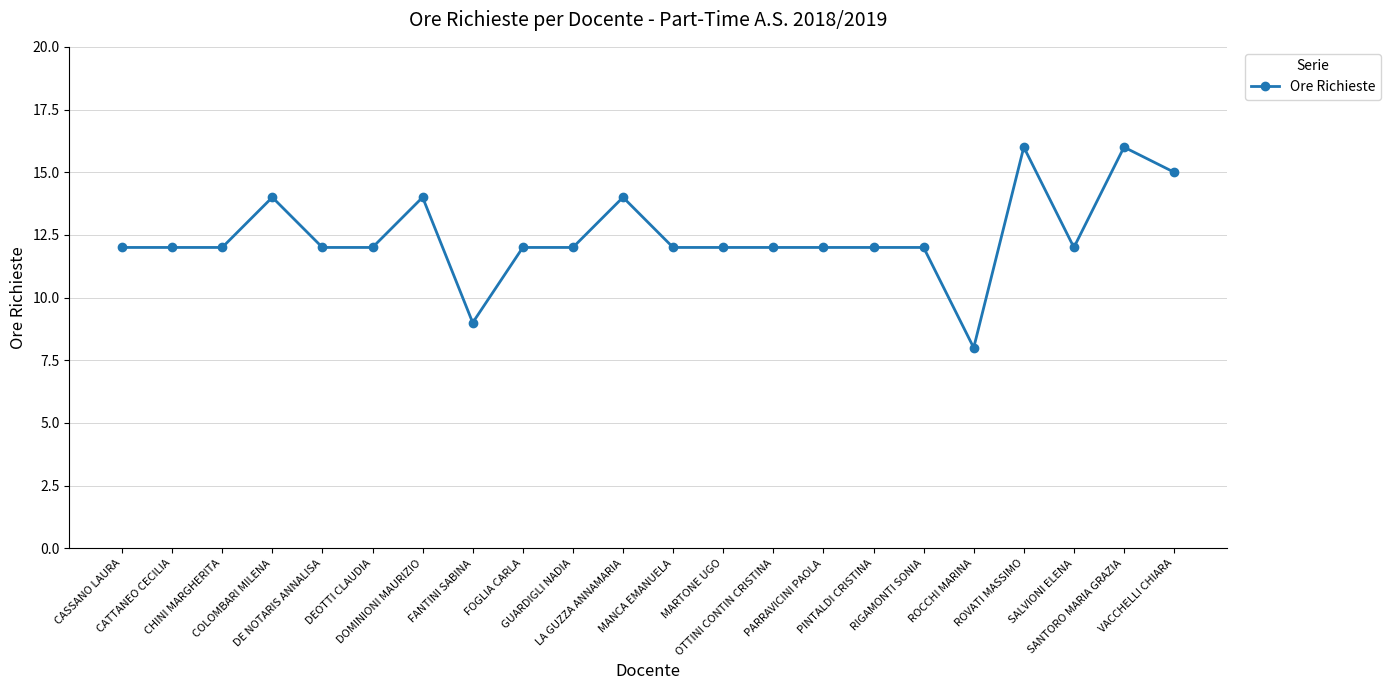

Is this an area chart (filled region under the line)?

No